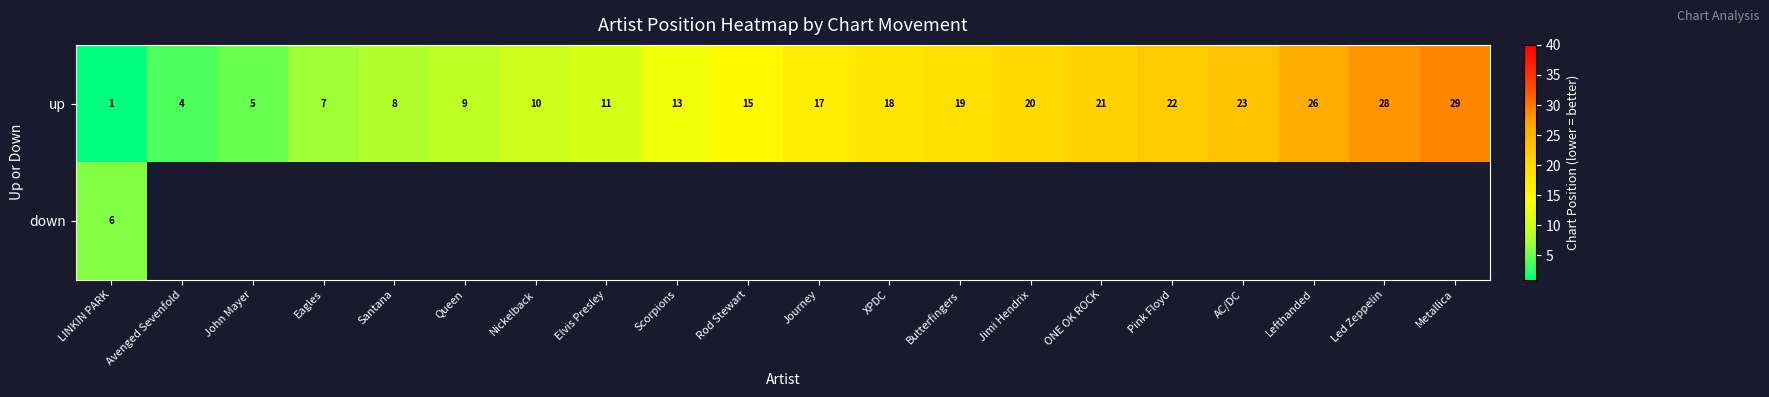

At LINKIN PARK, list the series in order from largest to smallest.

down, up